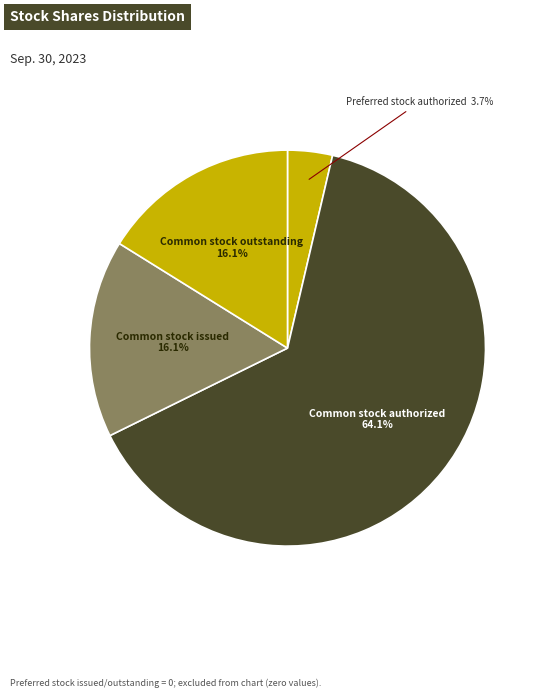

Rank the categories by value from highest to lowest.

Common stock authorized, Common stock issued, Common stock outstanding, Preferred stock authorized, Preferred stock issued, Preferred stock outstanding